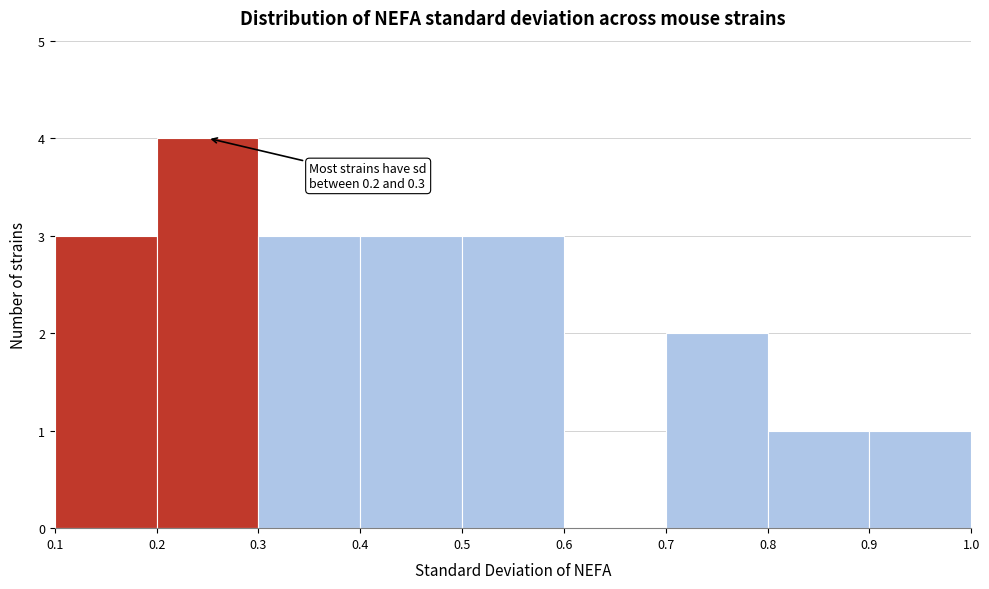

Which range on the x-axis has the tallest bar?

0.2 to 0.3